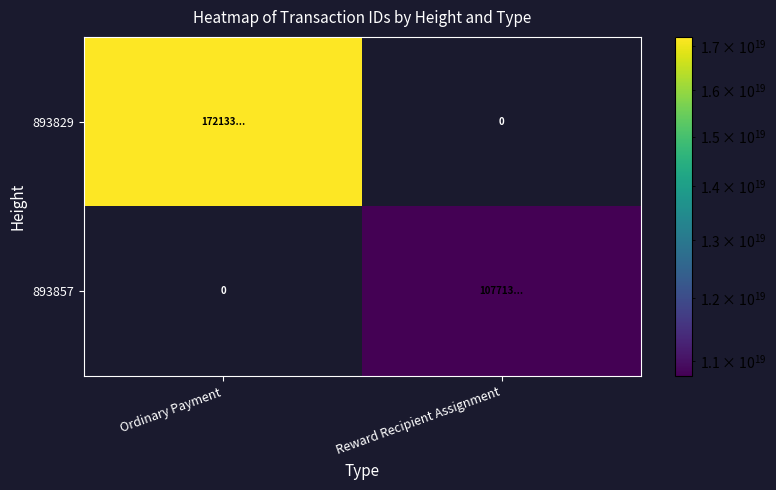

At which category does the chart reach its peak across all series?

Ordinary Payment